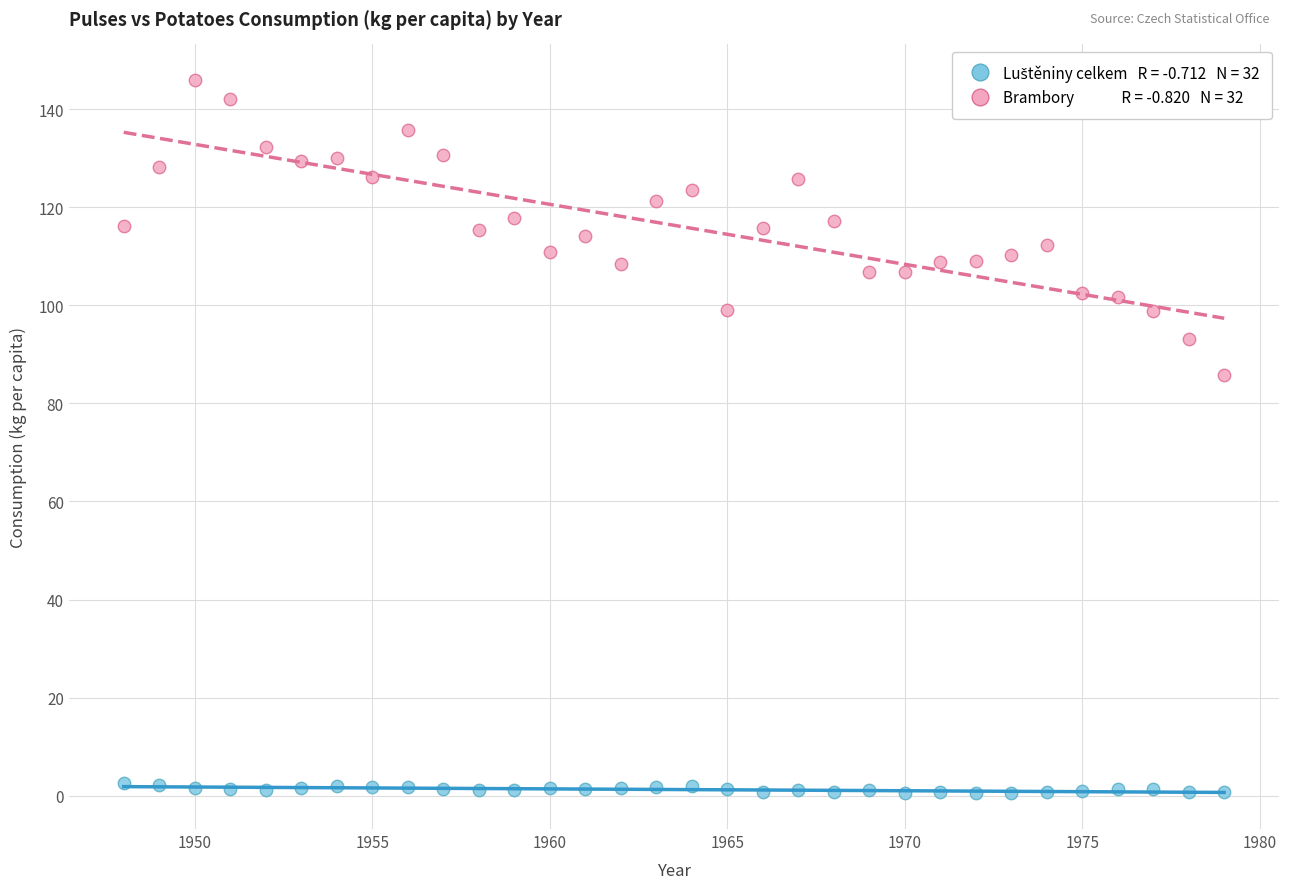

Across all data points, what is the range of X values (max minus min)?

31.0